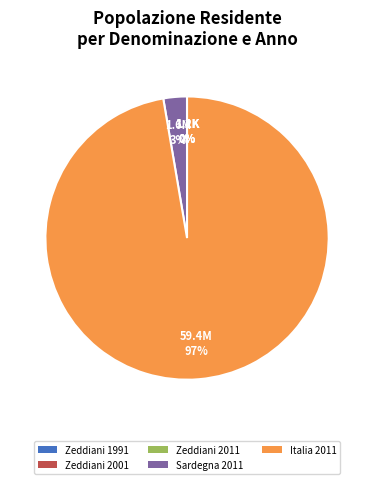

True or false: Italia 2011 accounts for 88% of the total.

False